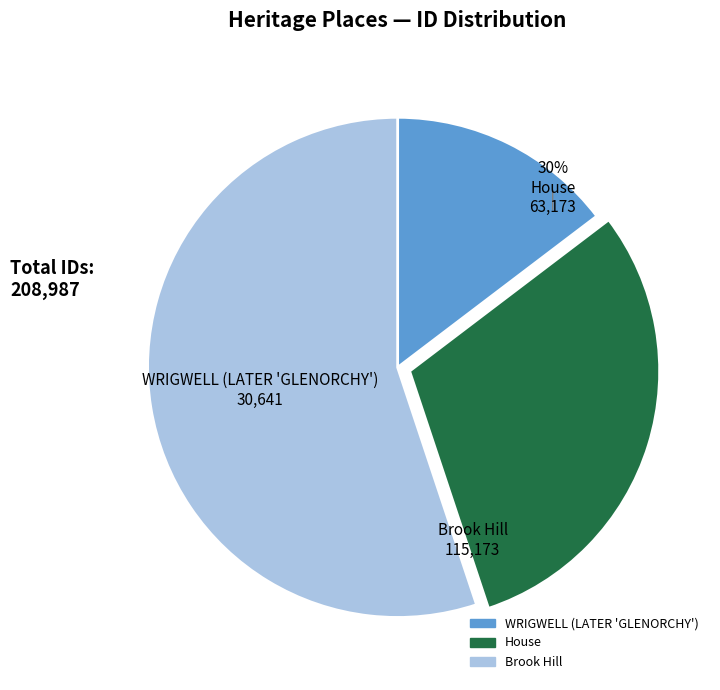

The Brook Hill slice represents 64% of the pie. True or false?

False